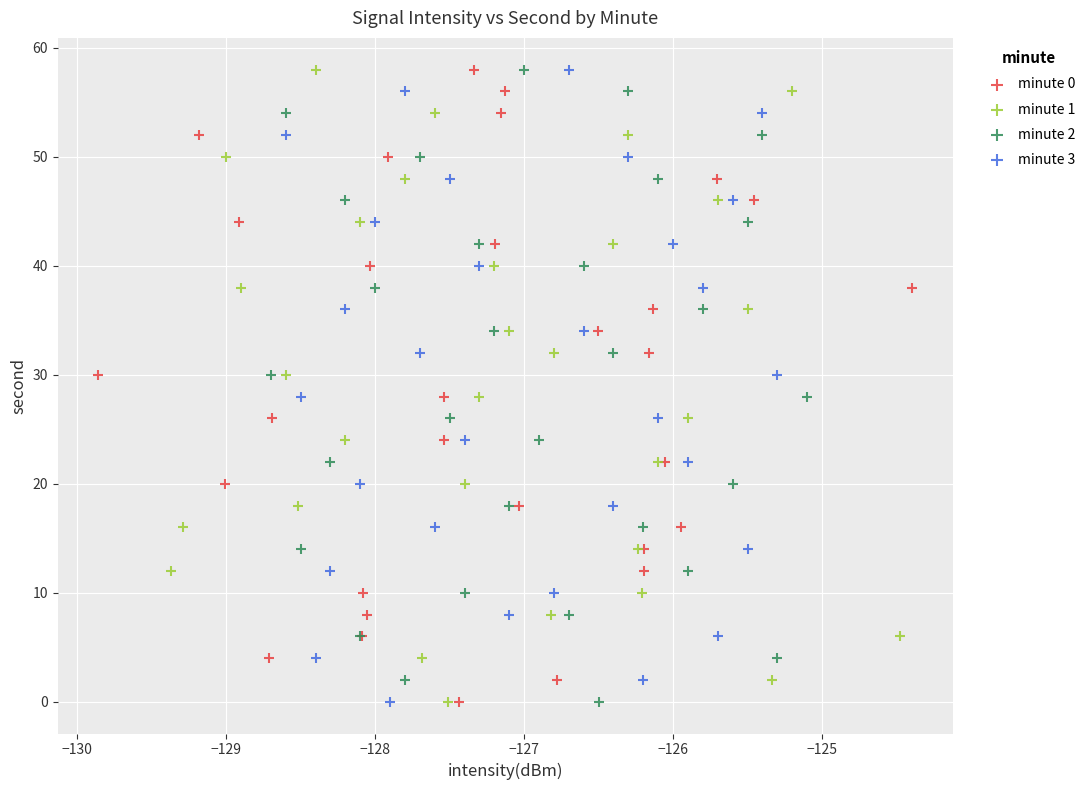

What are all the series names shown in the legend?

minute 0, minute 1, minute 2, minute 3